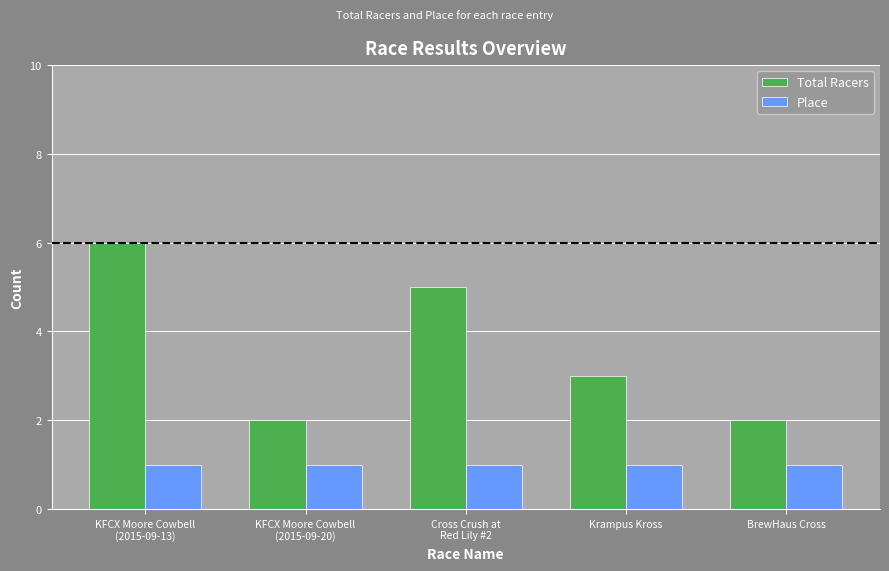

What is the greatest value displayed?

6